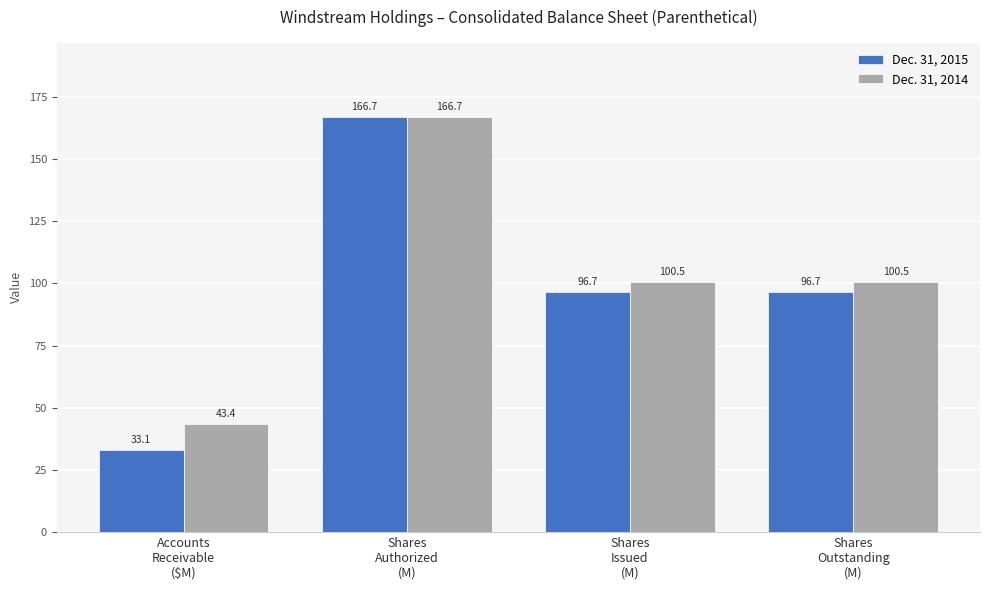

Which series has the widest spread of values?

Dec. 31, 2015